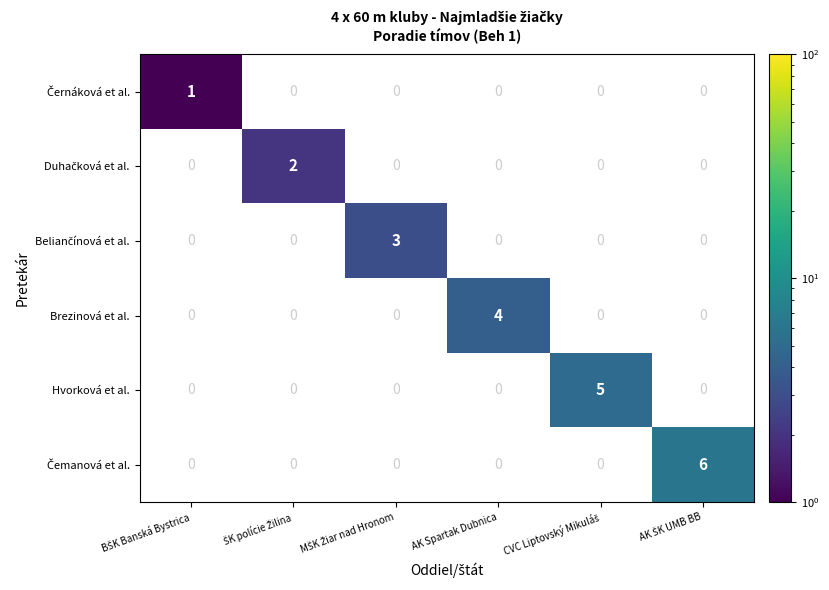

Rank the series by their average value, from lowest to highest.

Černáková et al., Duhačková et al., Beliančínová et al., Brezinová et al., Hvorková et al., Čemanová et al.